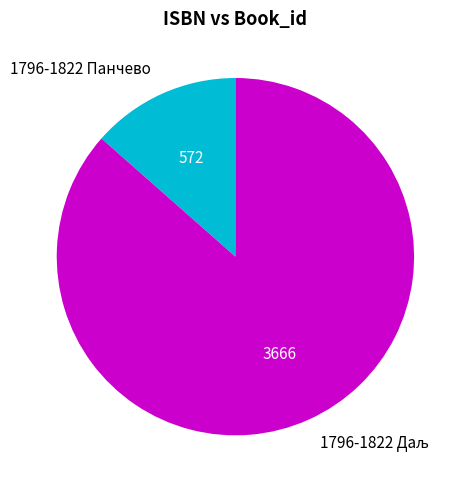

True or false: 1796-1822 Панчево accounts for 13% of the total.

True